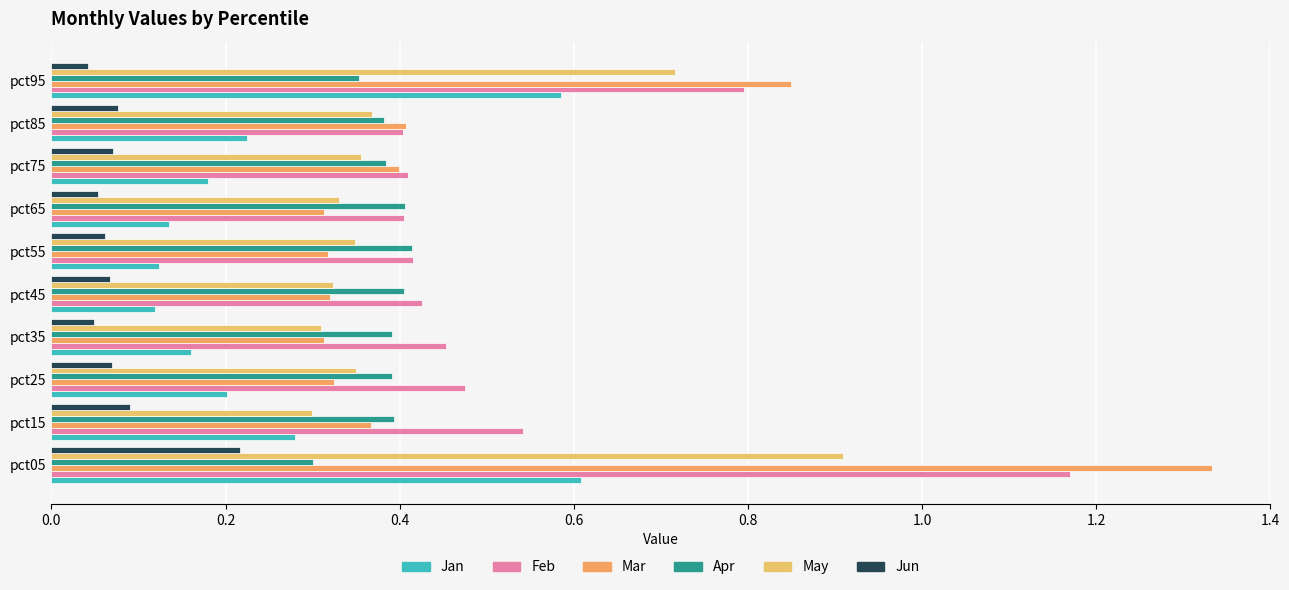

How many data points does each series have?

10